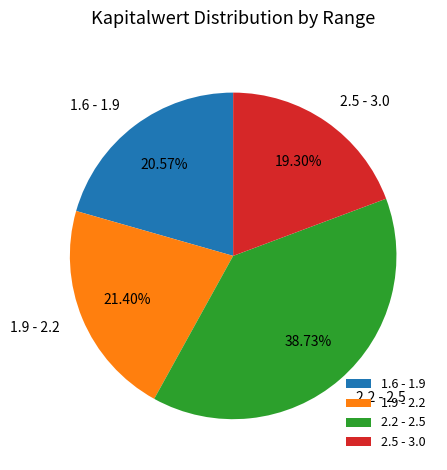

Combined, do 2.2 - 2.5 and 1.9 - 2.2 account for over 50%?

Yes